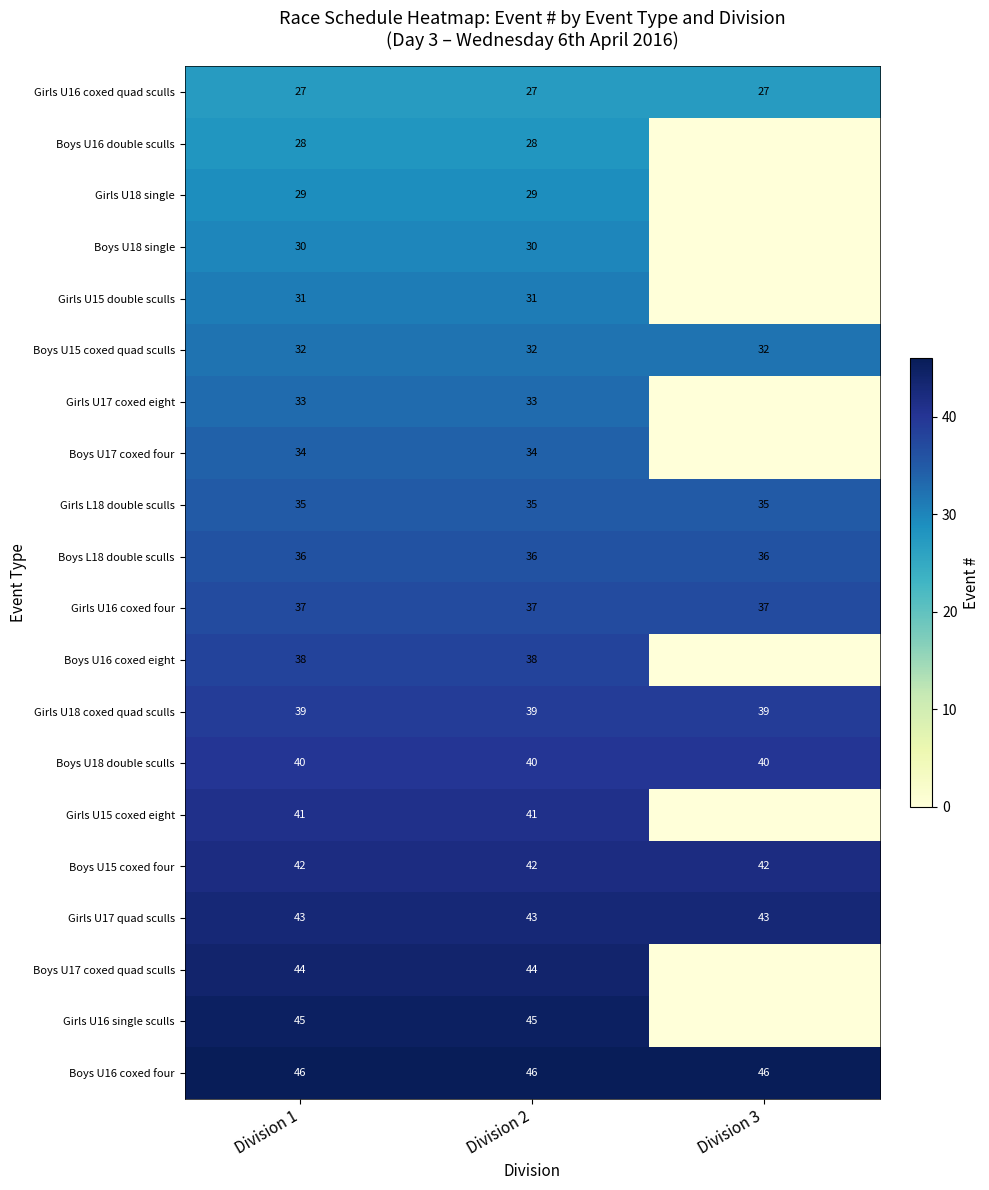

What is the total value across all series at Division 3?

377